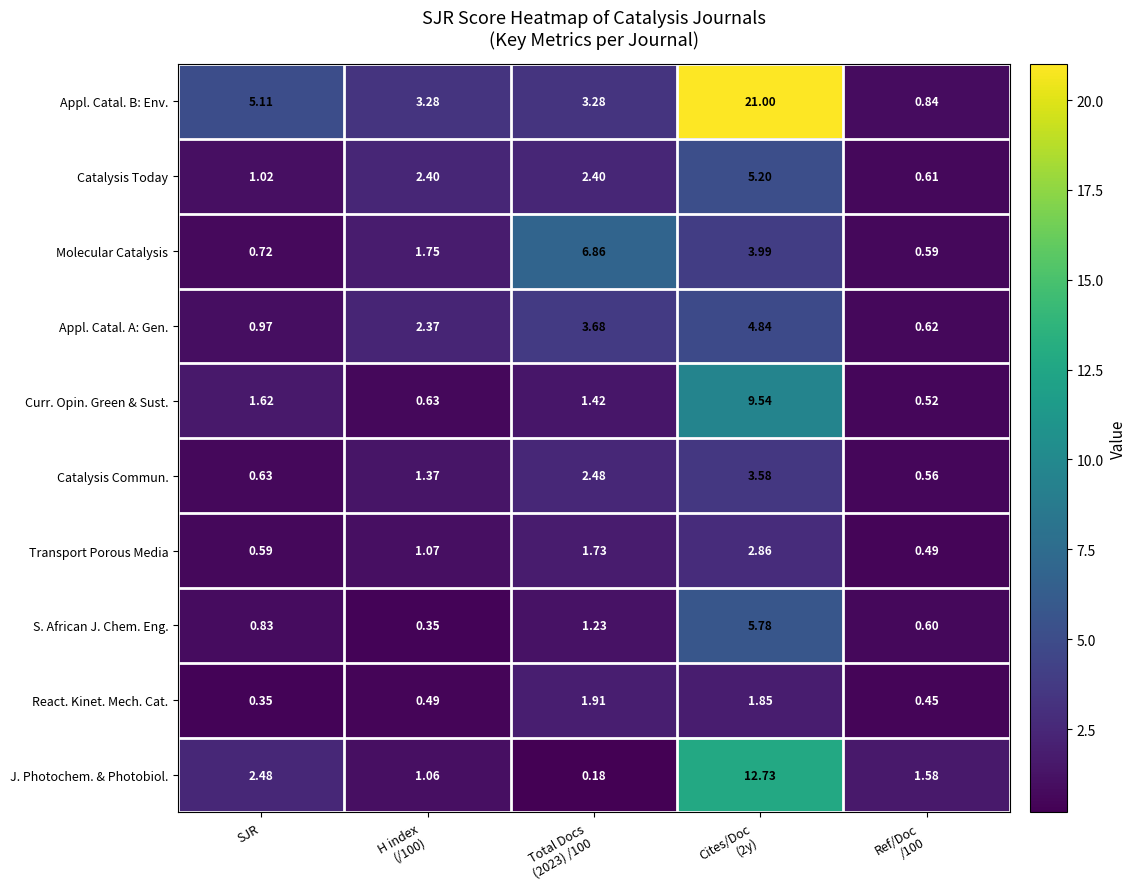

Which series has the largest total across all categories?

Appl. Catal. B: Env.